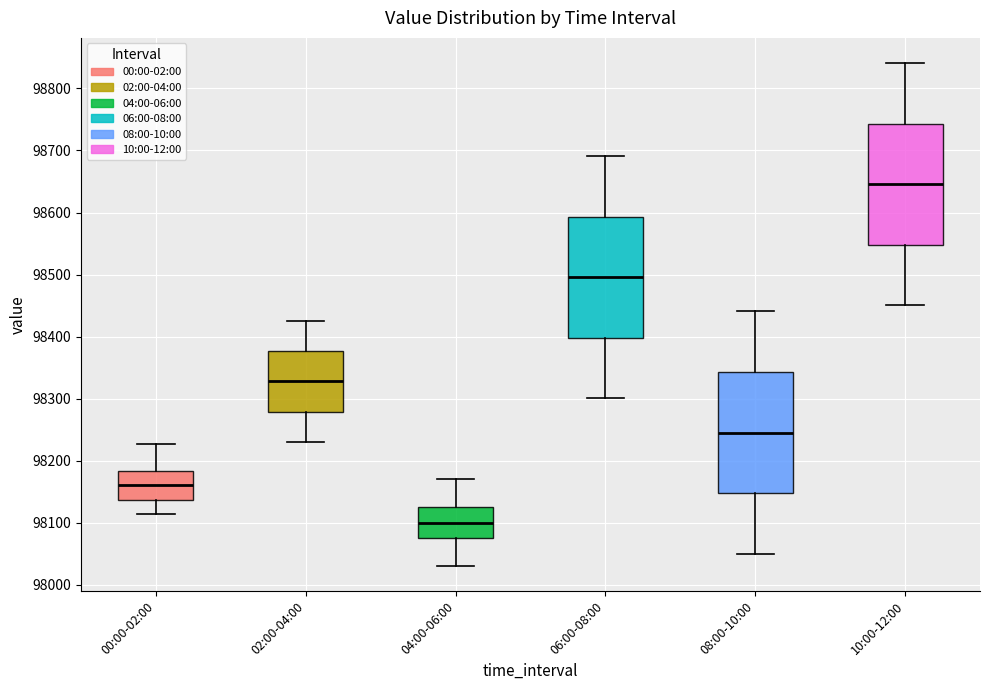

Reading left to right, read every box against the y-axis: the position of its median line, the range the box covers, and the ends of its whiskers. The values are not printed on the chart, so give them approximately, as read against the axis.

00:00-02:00: median 98160, box 98140 to 98180, whiskers 98110 to 98230
02:00-04:00: median 98330, box 98280 to 98380, whiskers 98230 to 98430
04:00-06:00: median 98100, box 98080 to 98130, whiskers 98030 to 98170
06:00-08:00: median 98500, box 98400 to 98590, whiskers 98300 to 98690
08:00-10:00: median 98250, box 98150 to 98340, whiskers 98050 to 98440
10:00-12:00: median 98650, box 98550 to 98740, whiskers 98450 to 98840